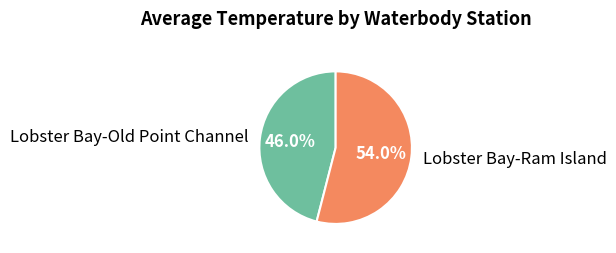

Between Lobster Bay-Old Point Channel and Lobster Bay-Ram Island, which is larger?

Lobster Bay-Ram Island